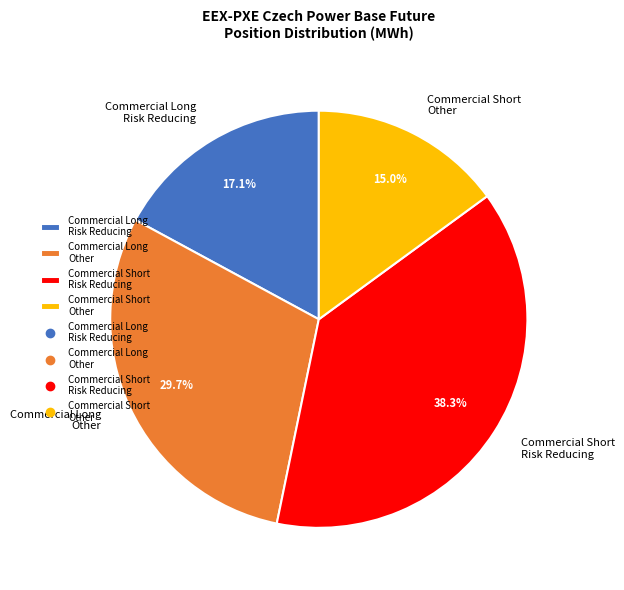

What is the largest slice in the pie chart?

Commercial Short Risk Reducing